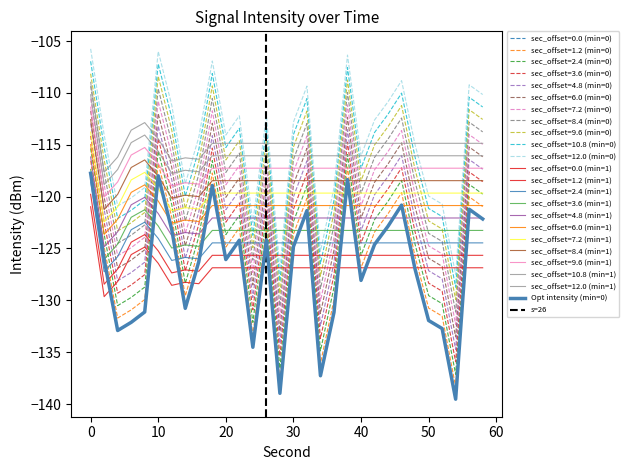

At which label is minute=1 closest to -122?

8